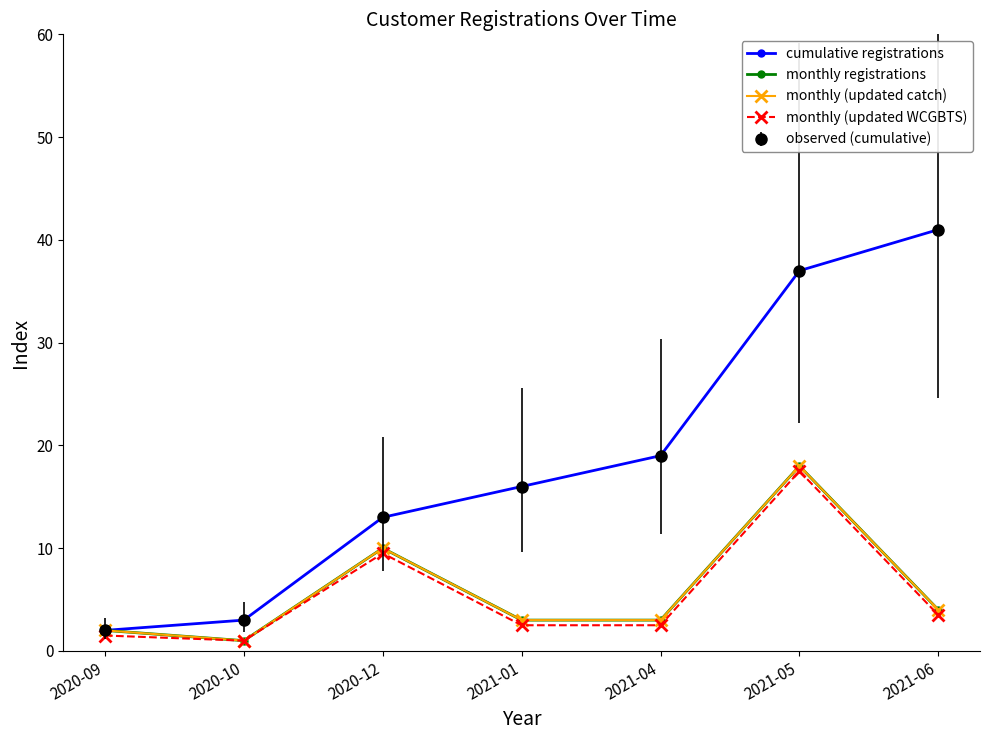

Is this an area chart (filled region under the line)?

No